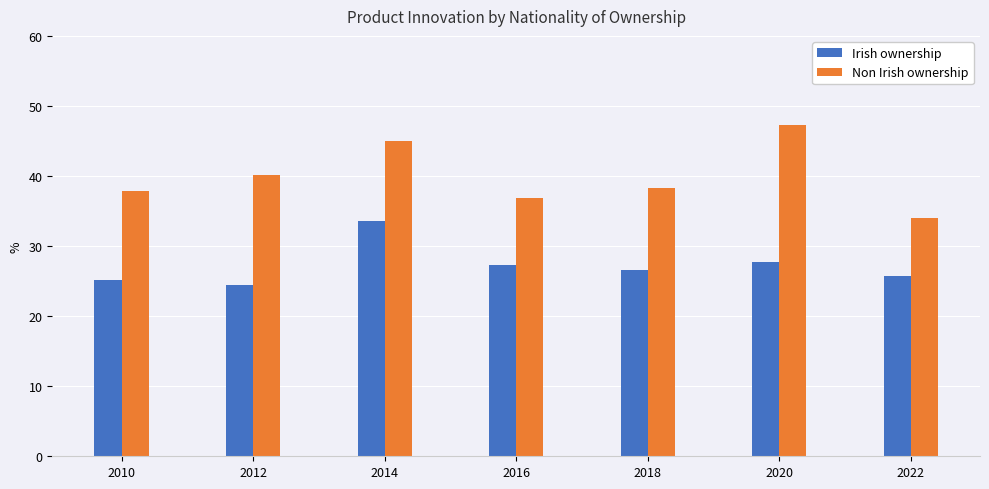

Which label corresponds to the largest value in the chart?

2020